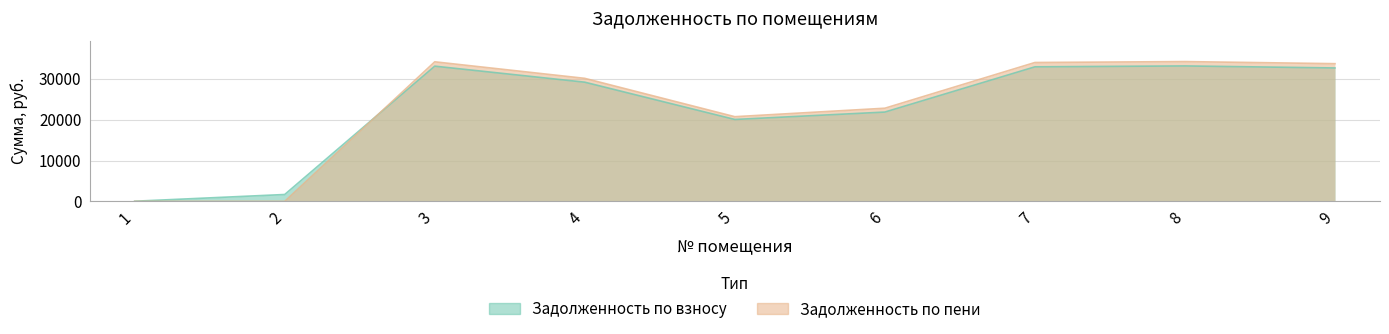

Does the chart have visible grid lines?

Yes